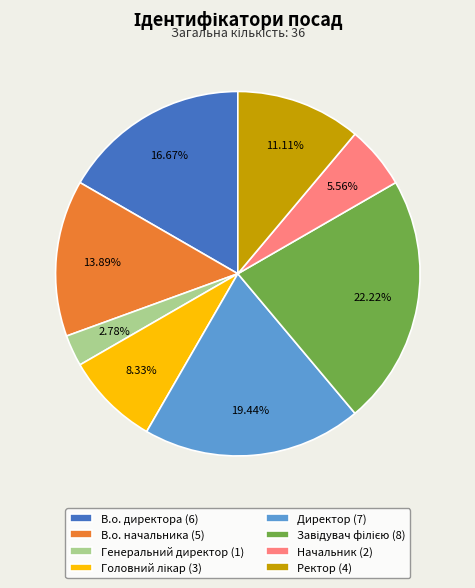

How many segments does this pie chart have?

8